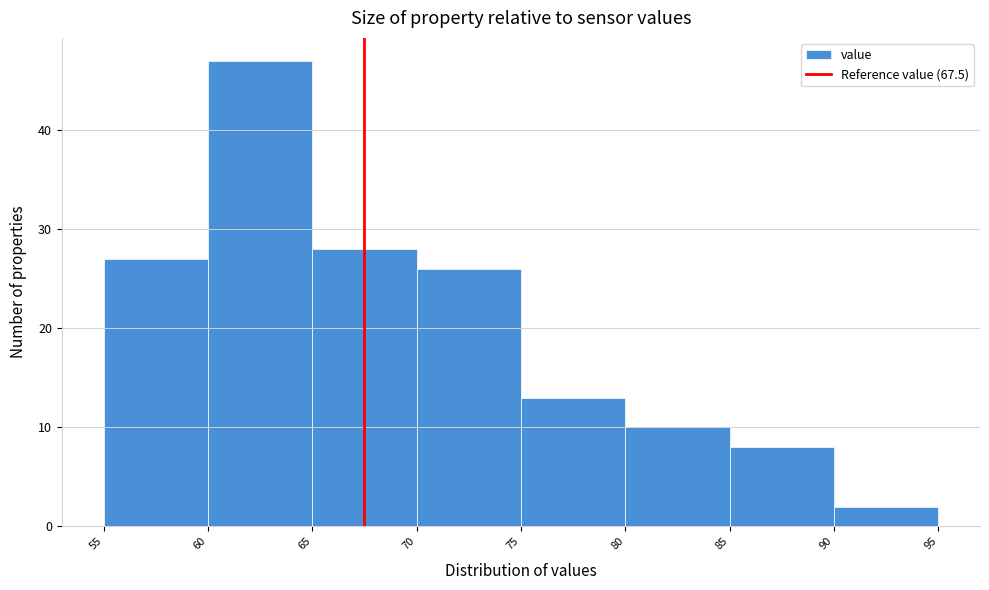

What is the height of the bar covering 90 to 95 on the x-axis? The values are not printed on the chart, so give them approximately, as read against the axis.

2